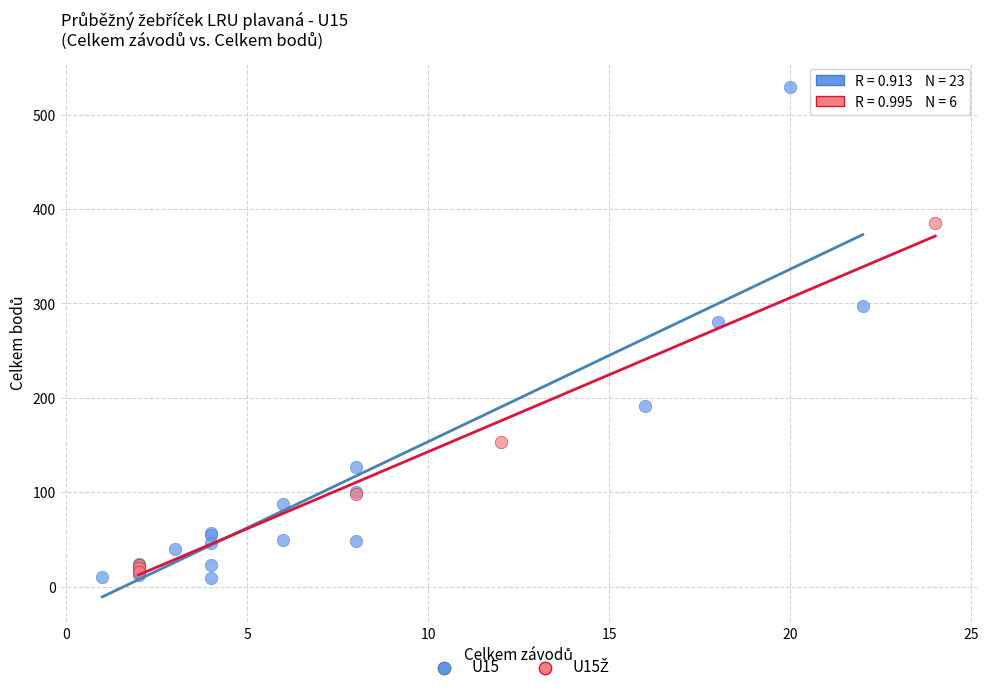

Which series reaches the minimum Y coordinate?

U15